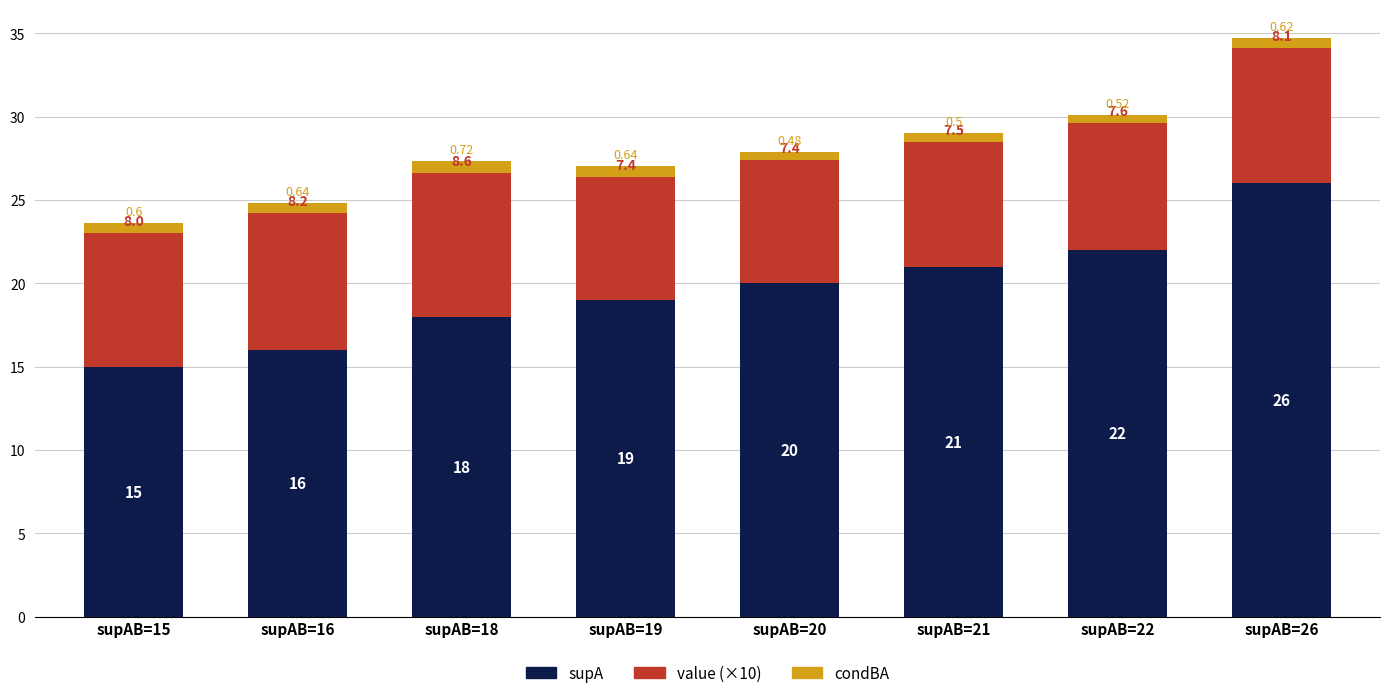

What is the total value across all series at supAB=21?

29.0